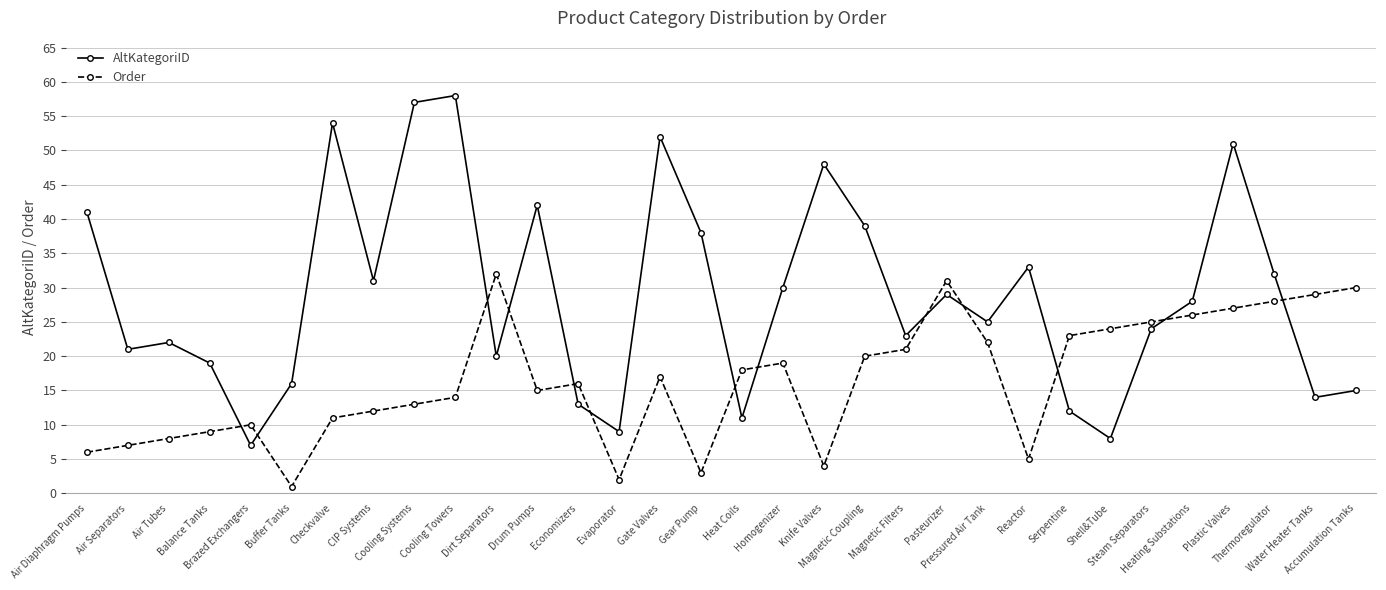

After their last crossing, which series has the higher values: AltKategoriID or Order?

Order